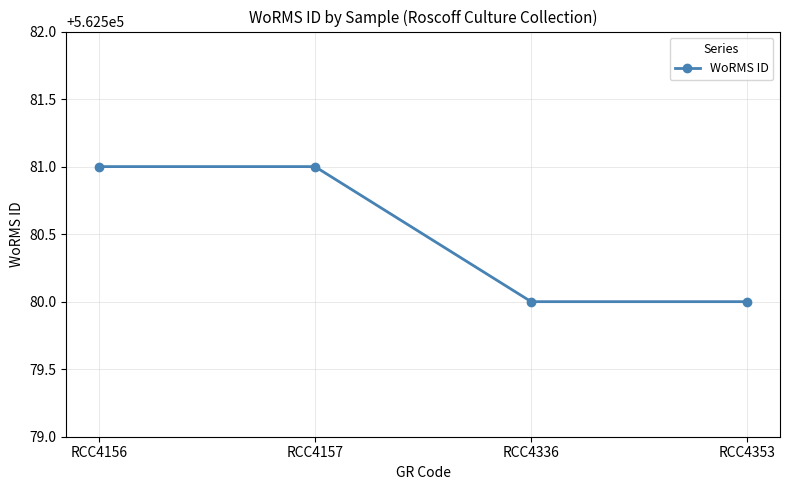

True or false: the data shows 562580 at RCC4336.

True